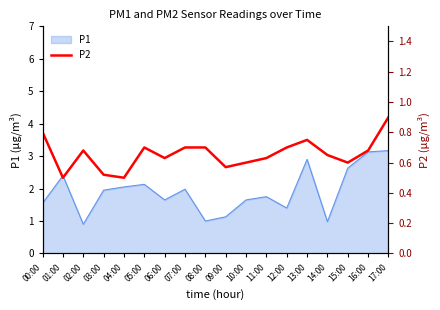

True or false: the data shows 0.7 at 12:00.

True